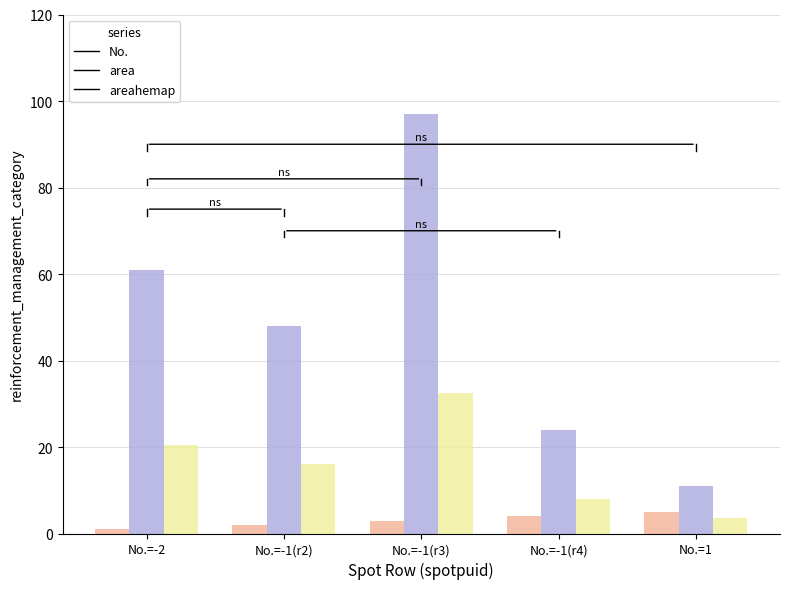

What is the lowest value of the No. series?

1.0